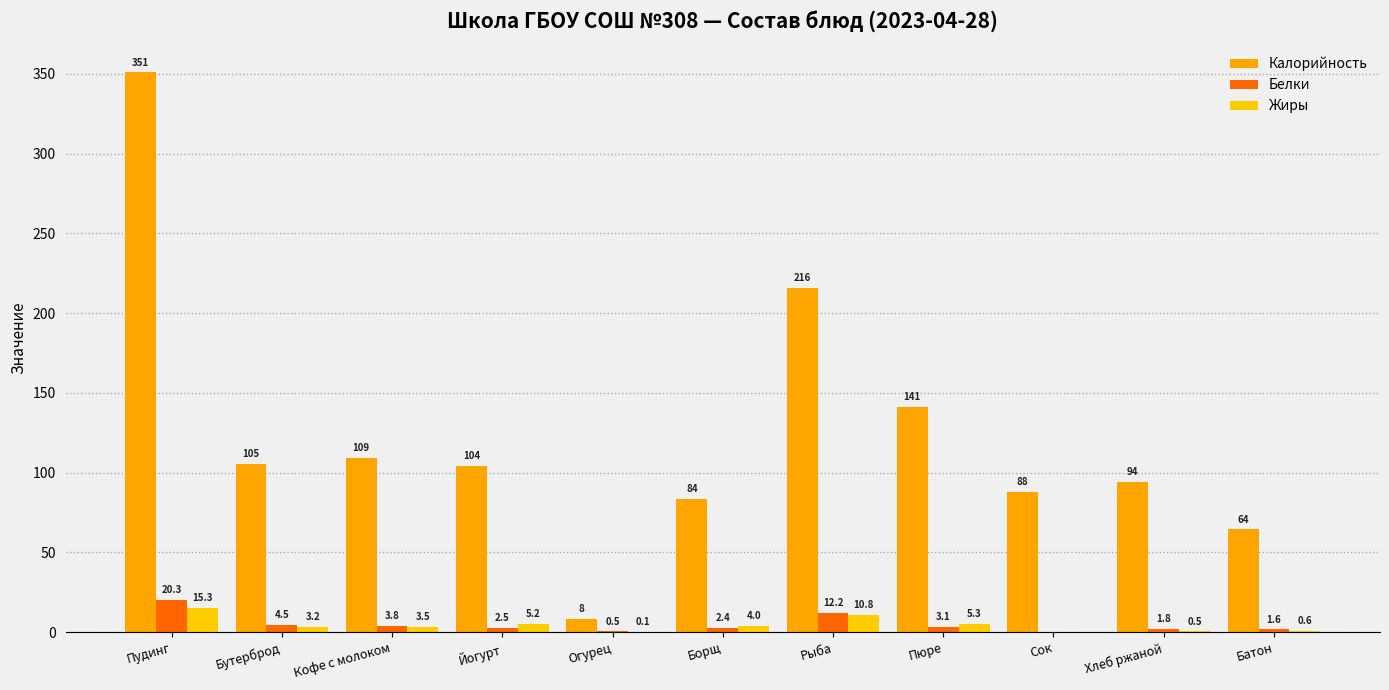

What is the approximate value of Белки at Кофе с молоком?

3.8